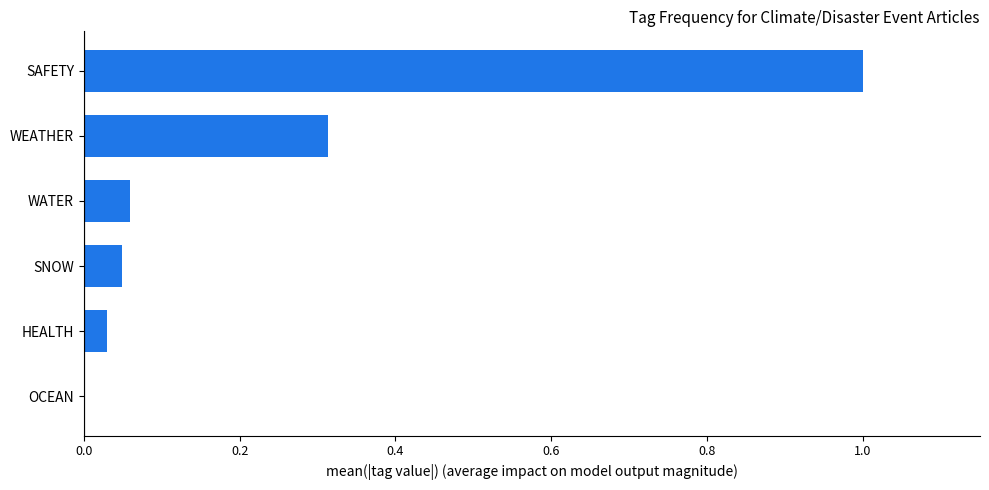

What is the sum of all values?

1.5